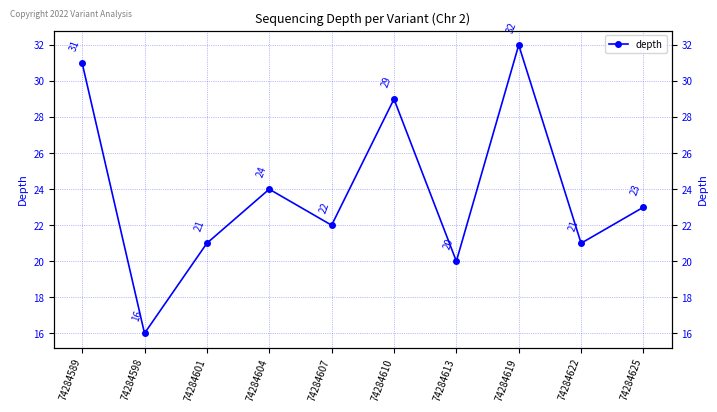

List the labels in order of value, largest first.

74284619, 74284589, 74284610, 74284604, 74284625, 74284607, 74284601, 74284622, 74284613, 74284598